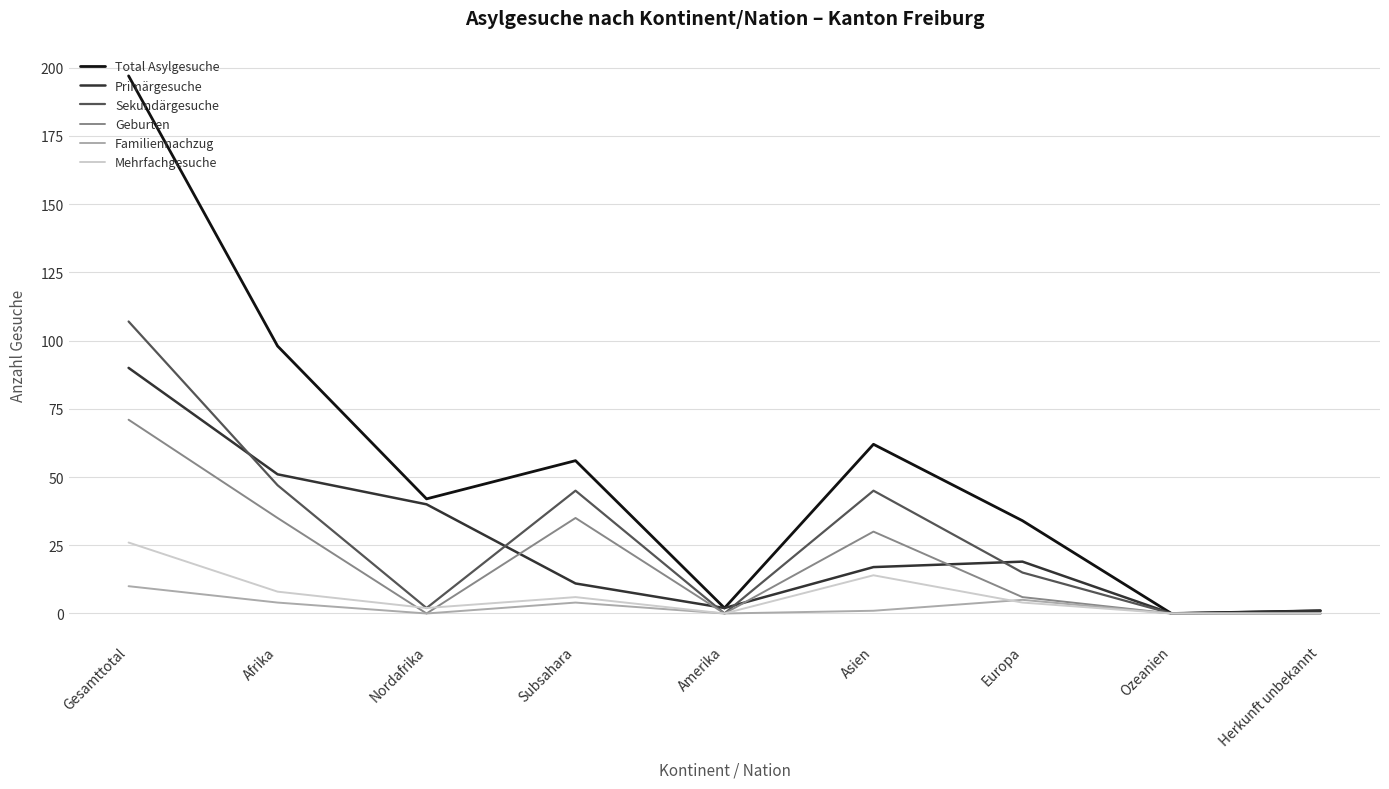

Which series has the largest total across all categories?

Total Asylgesuche